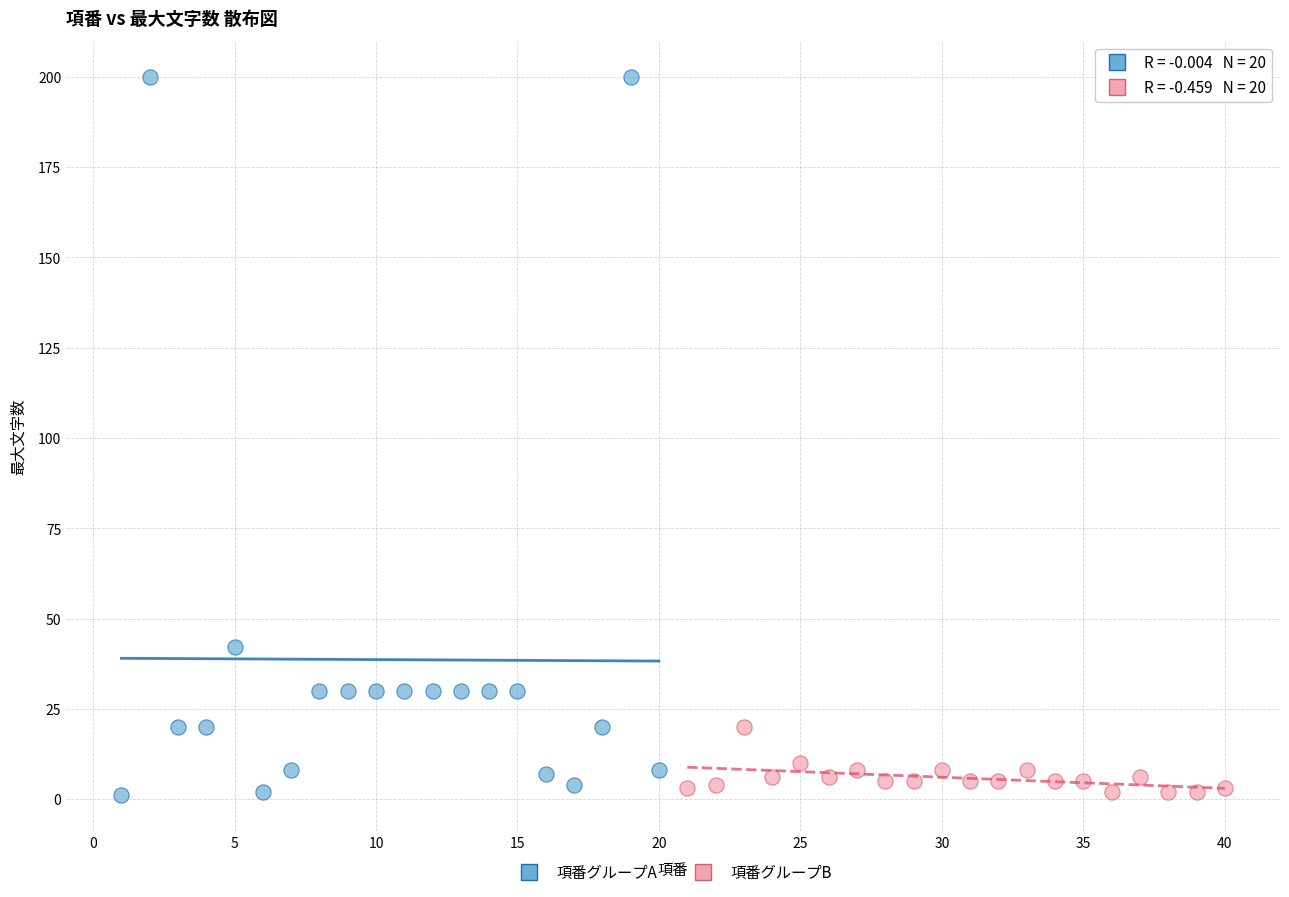

Which series has the largest Y range (max minus min)?

項番グループA